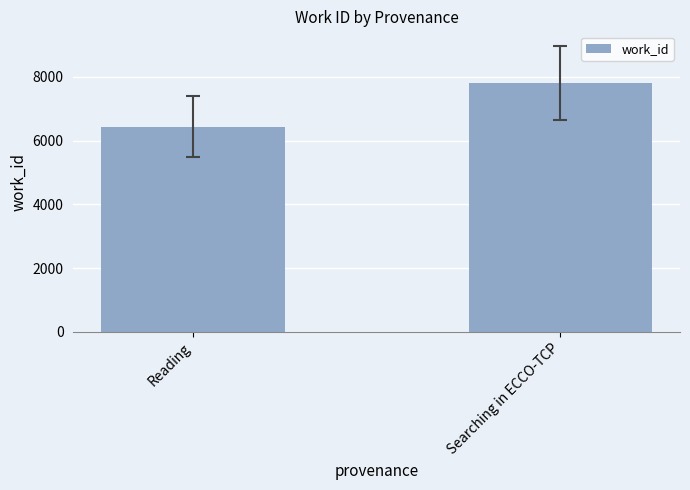

What is the average value?

7125